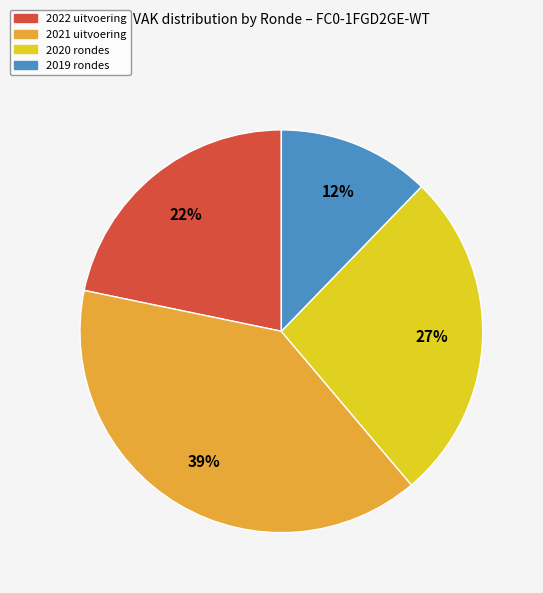

How many segments does this pie chart have?

4